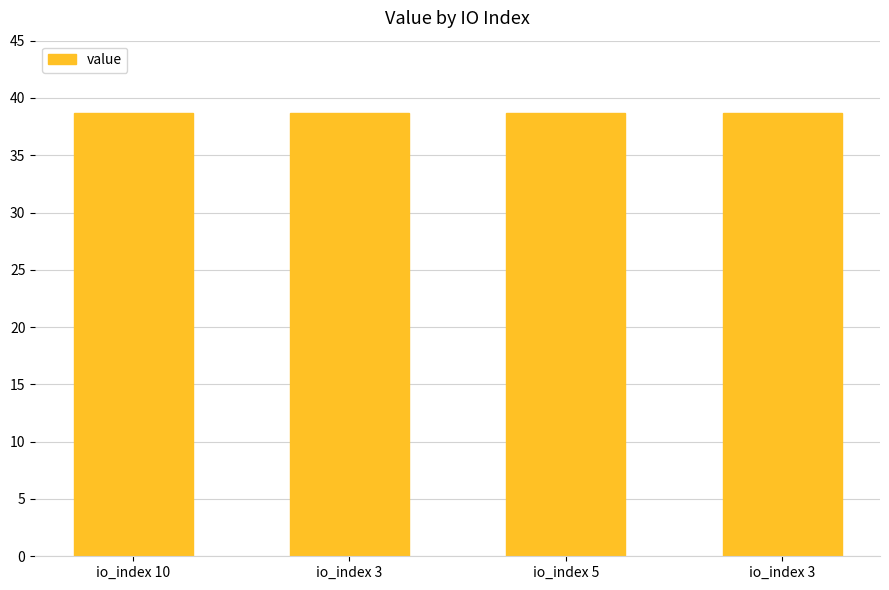

Are the bars grouped side by side (vs. stacked)?

No